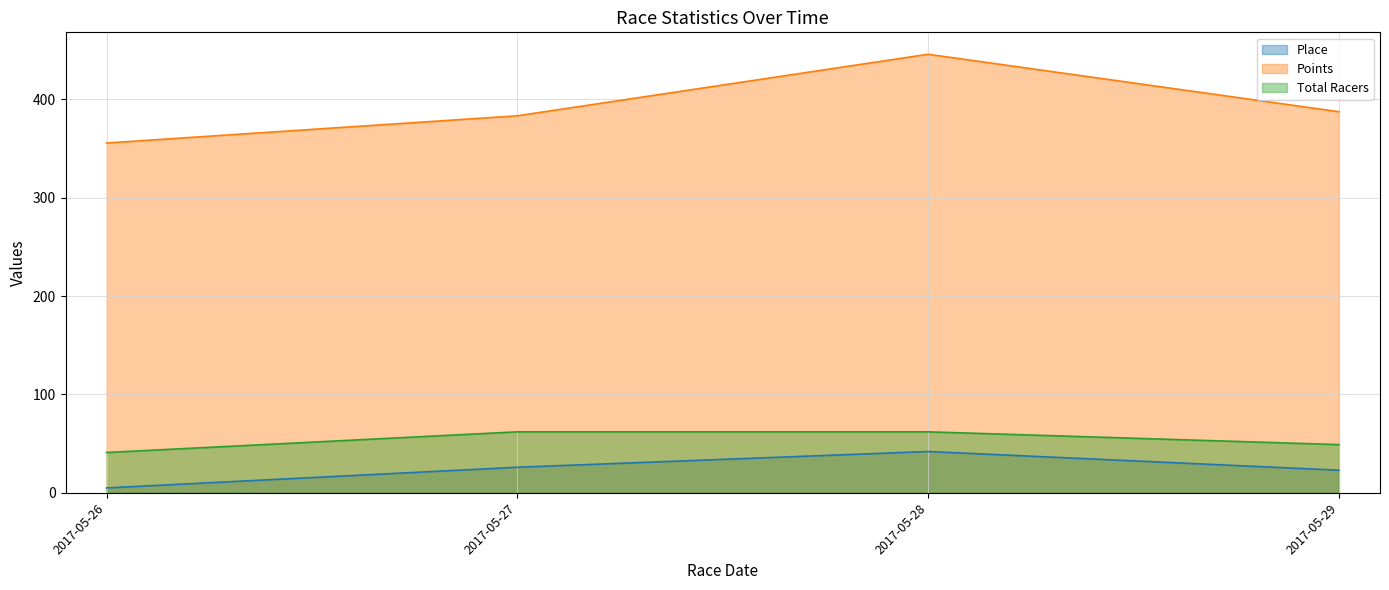

True or false: Total Racers and Place cross at least once.

False